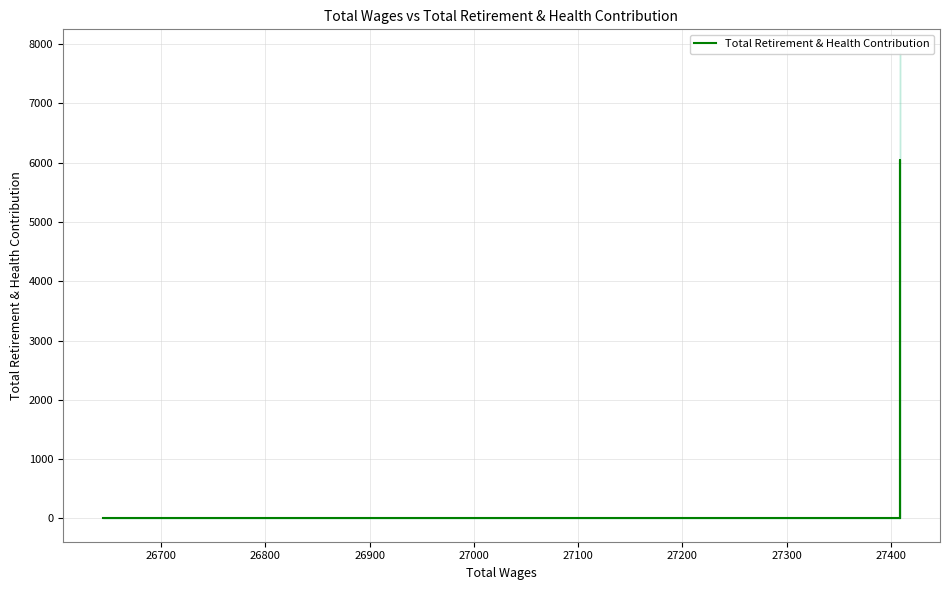

The chart shows a value of 2050 at 27000. True or false?

False